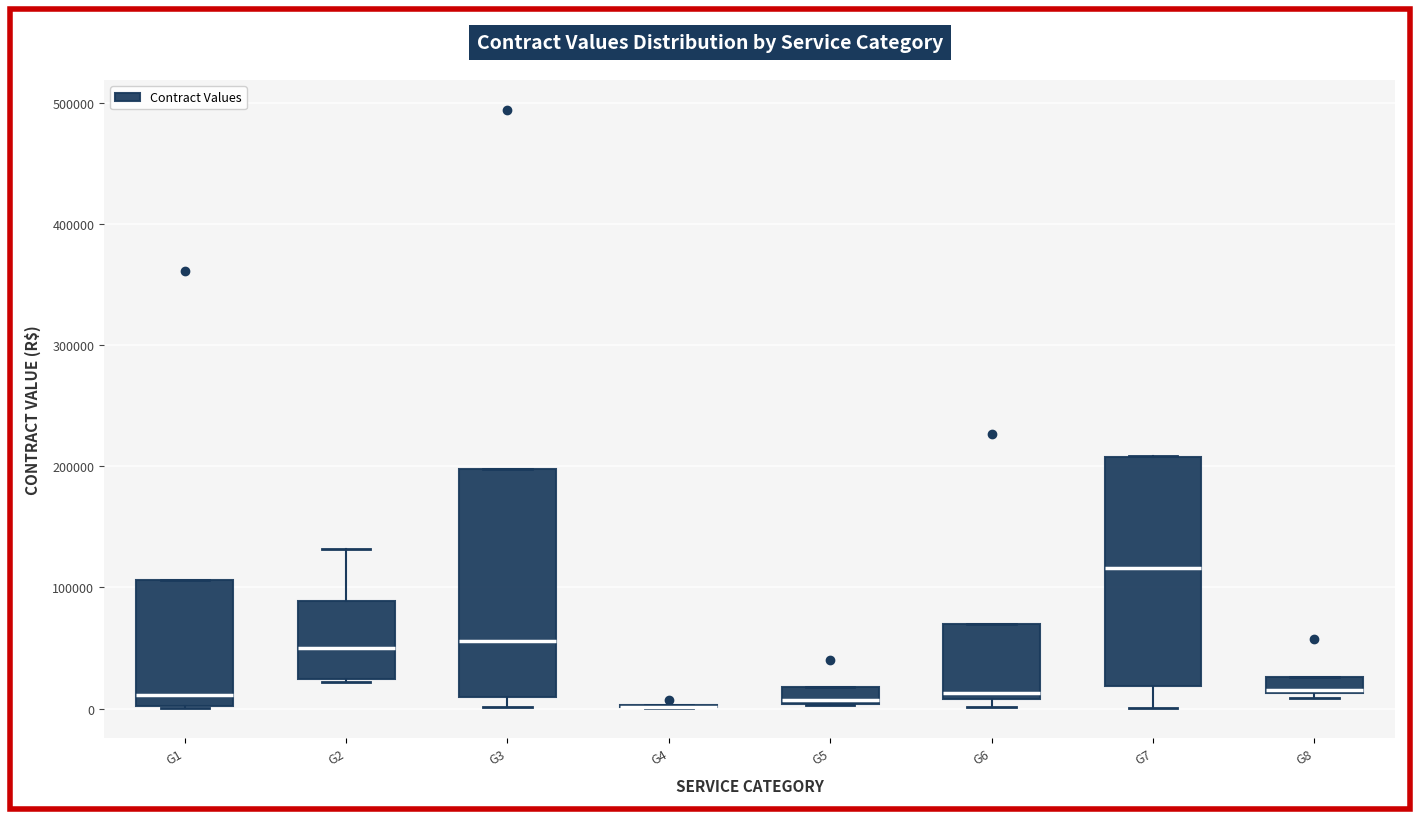

Where is the upper edge of the box for G8 on the y-axis? The values are not printed on the chart, so give them approximately, as read against the axis.

30000